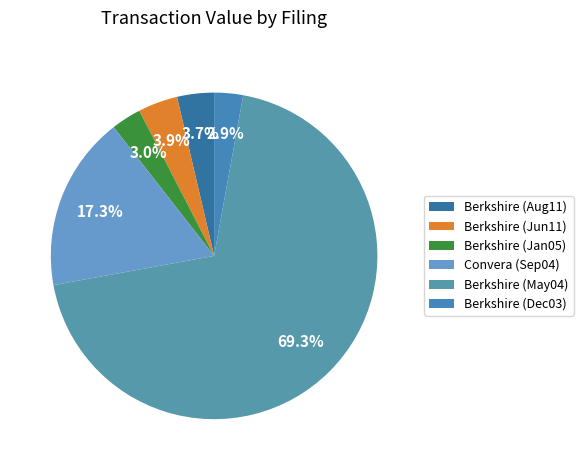

How many segments does this pie chart have?

6